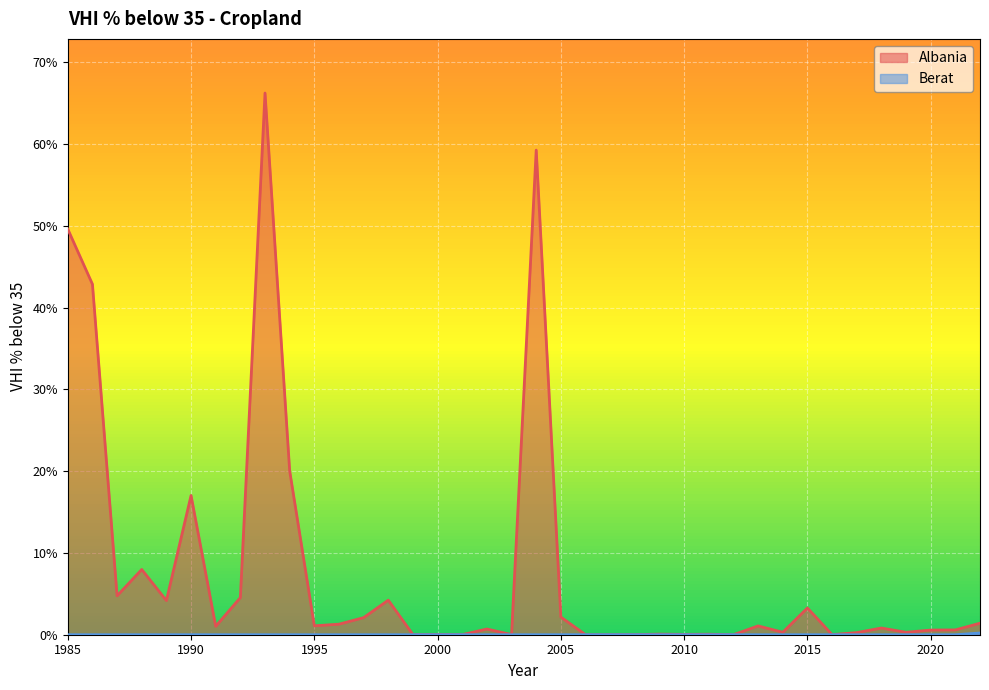

What is the difference between the highest and lowest values at 2017?

0.3